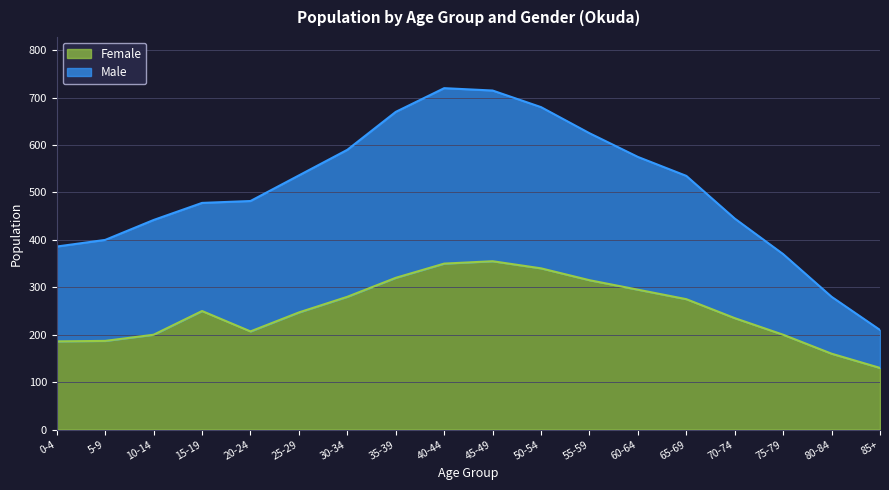

True or false: Male and Female intersect in this chart.

False